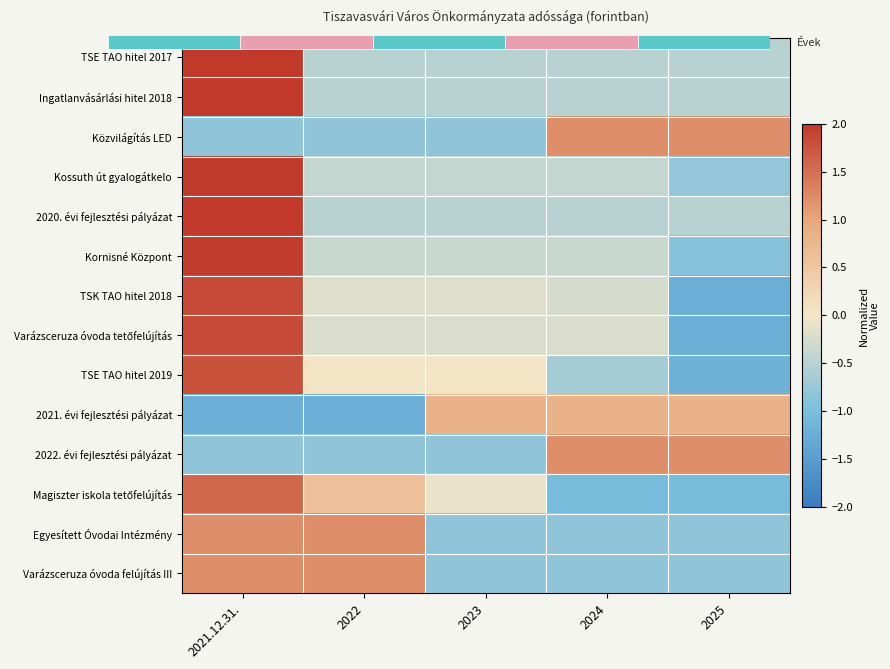

Rank the series by their maximum value, from lowest to highest.

2021. évi fejlesztési pályázat, Közvilágítás LED, Egyesített Óvodai Intézmény, Varázsceruza óvoda felújítás III, 2022. évi fejlesztési pályázat, Magiszter iskola tetőfelújítás, TSE TAO hitel 2019, TSK TAO hitel 2018, Varázsceruza óvoda tetőfelújítás, Kornisné Központ, Kossuth út gyalogátkelo, TSE TAO hitel 2017, Ingatlanvásárlási hitel 2018, 2020. évi fejlesztési pályázat